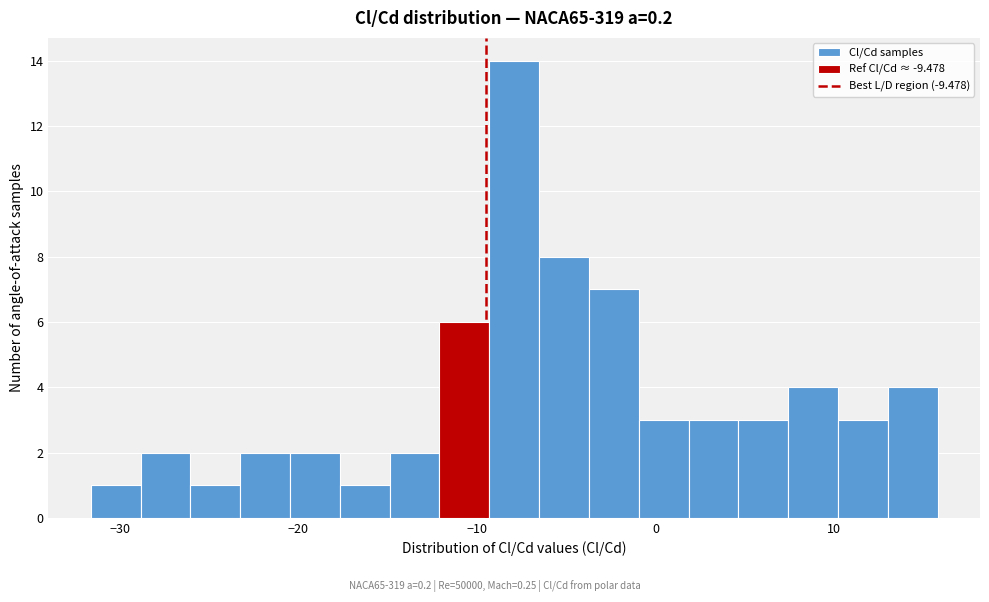

Read against the x-axis, roughly where is the centre of the tallest bar?

-8